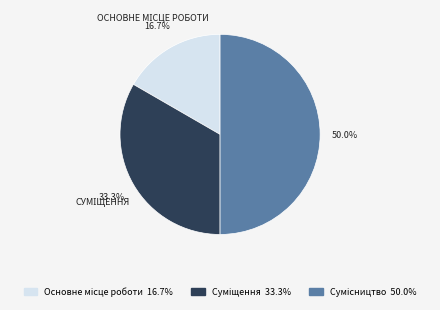

Which category has the smallest portion of the pie?

Основне місце роботи